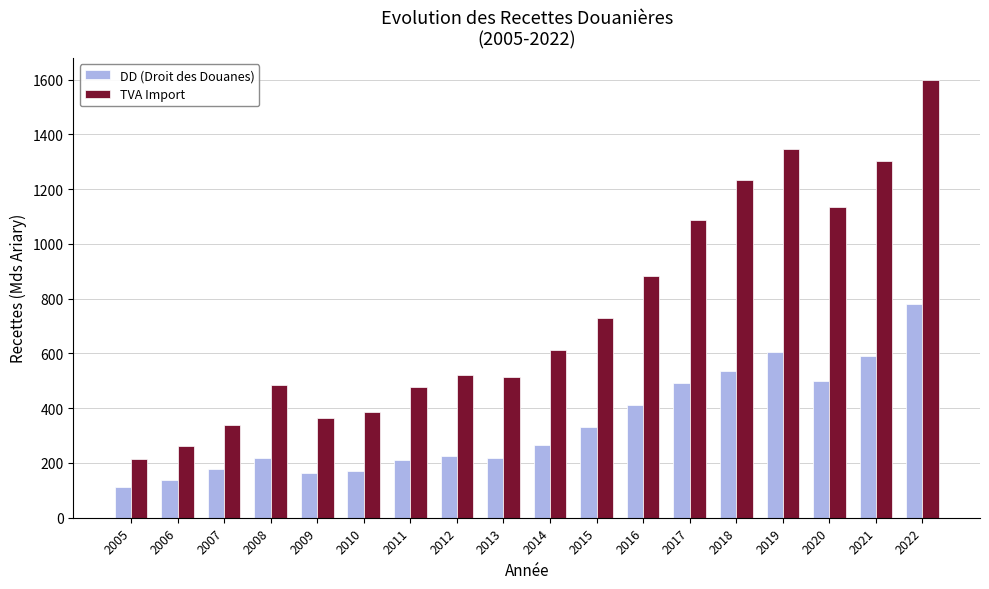

What is the difference between the DD (Droit des Douanes) values at 2020 and 2017?

5.2